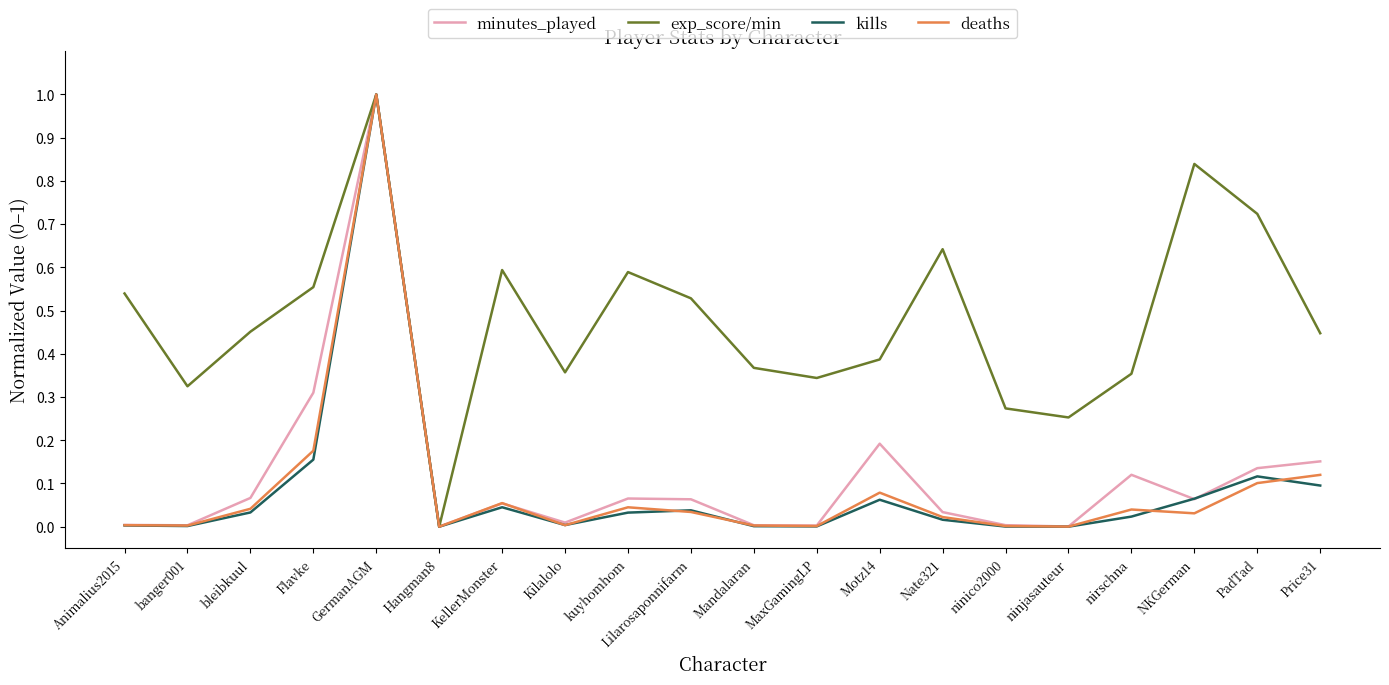

Which series changed the most between KellerMonster and ninico2000?

exp_score/min